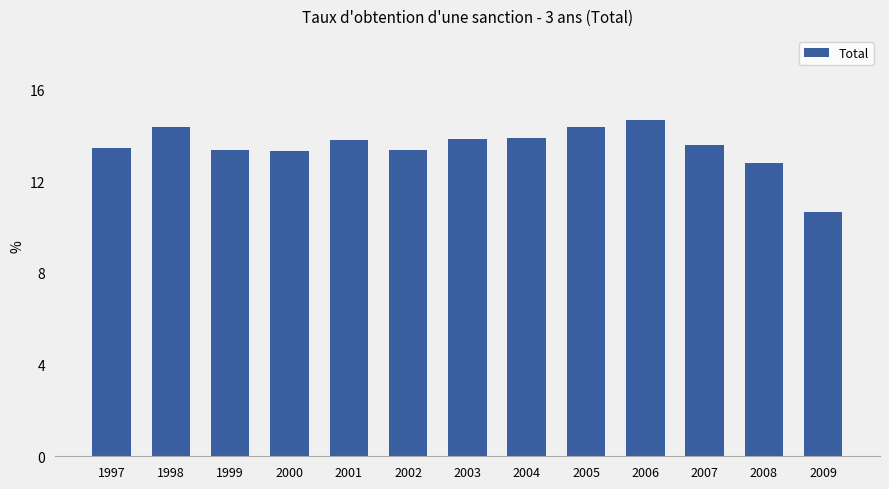

Is it true that the value at 2001 is 13.8?

True